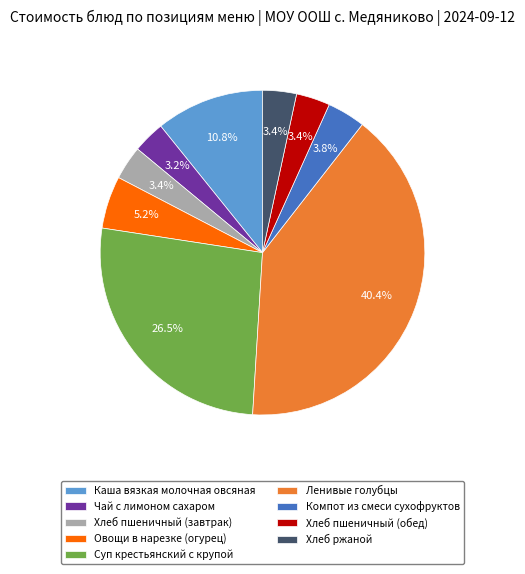

Which slice is the largest?

Ленивые голубцы